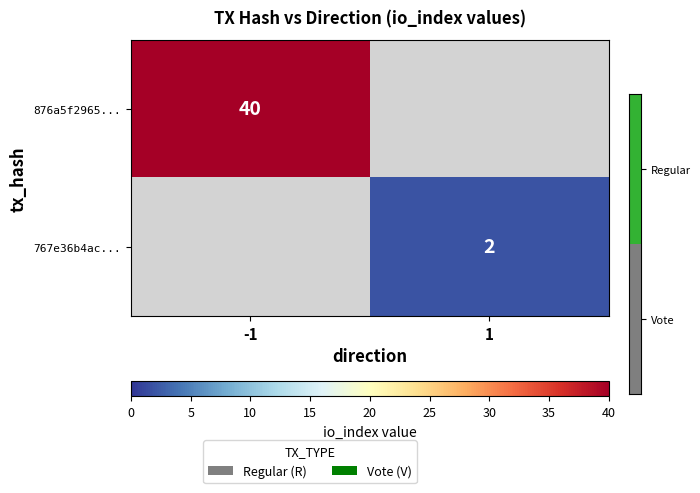

How many positive values does the 767e36b4ac... series have?

1